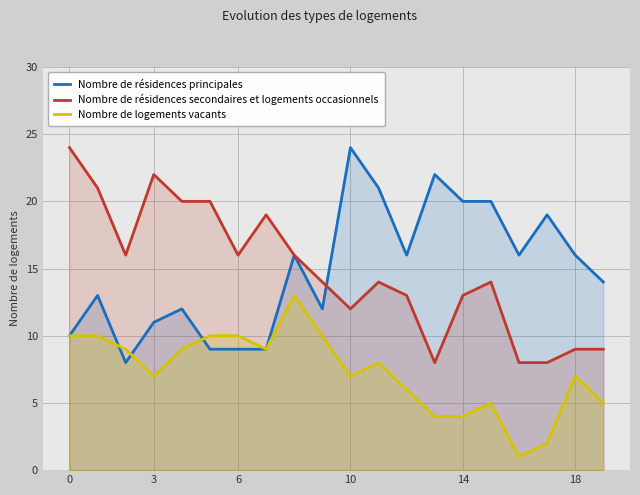

How many data points in Nombre de logements vacants are above 8?

9